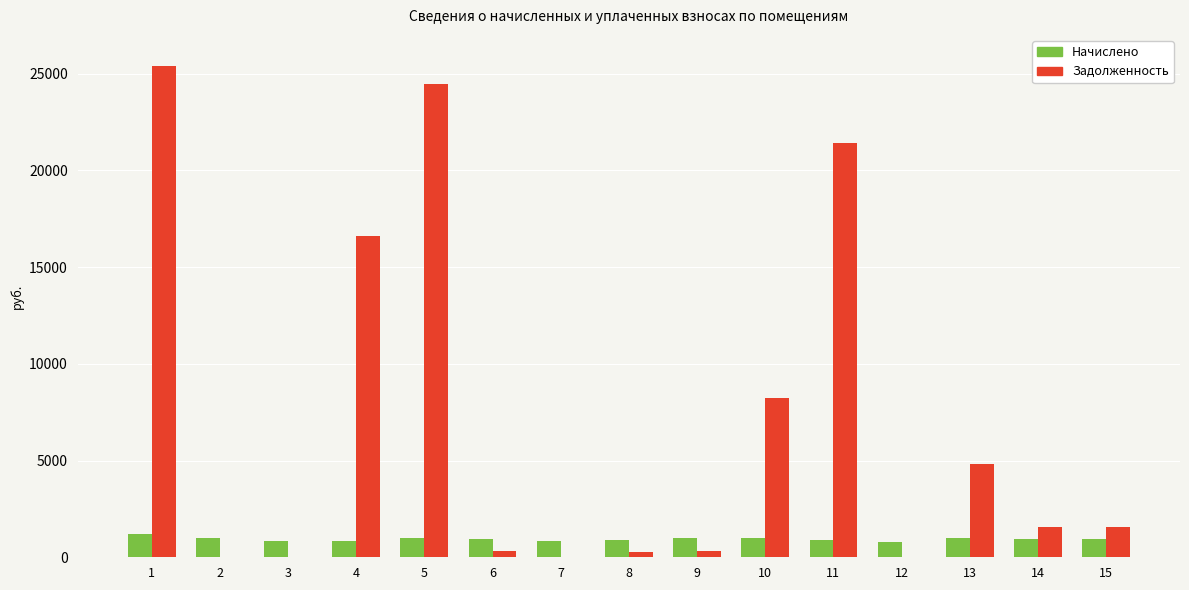

How many categories are shown in the chart?

15